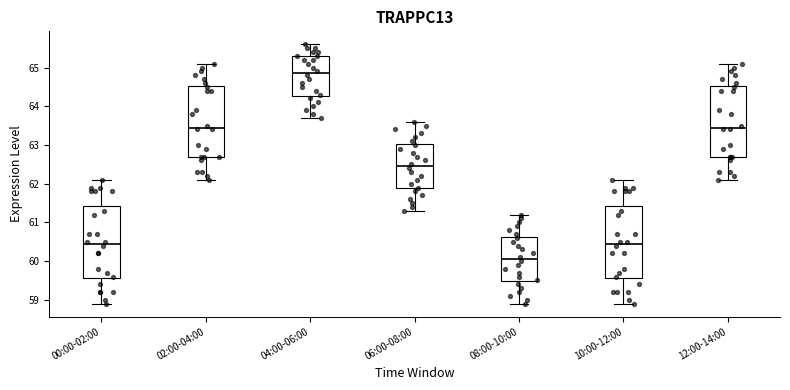

Where does the median line of the box for 02:00-04:00 sit on the y-axis? The values are not printed on the chart, so give them approximately, as read against the axis.

63.5